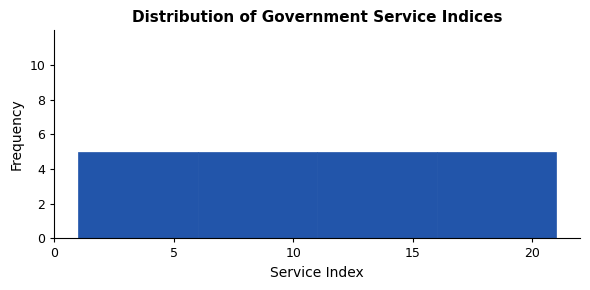

Reading left to right, transcribe this chart: for each bar, give the range it covers on the x-axis and its height. The values are not printed on the chart, so give them approximately, as read against the axis.

1 to 6: 5
6 to 11: 5
11 to 16: 5
16 to 21: 5